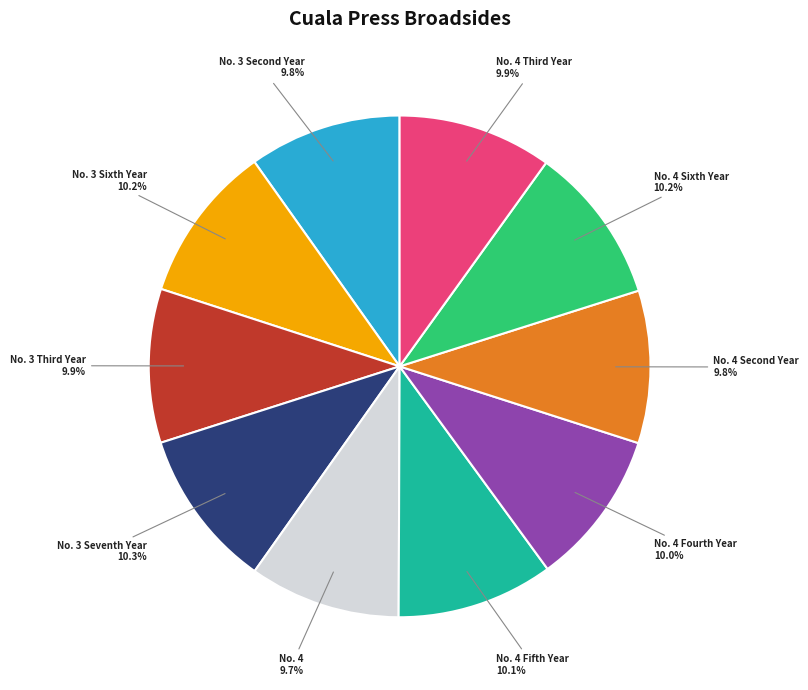

Approximately how many times larger is the value at No. 4 Sixth Year compared to No. 4 Fifth Year?

1.0